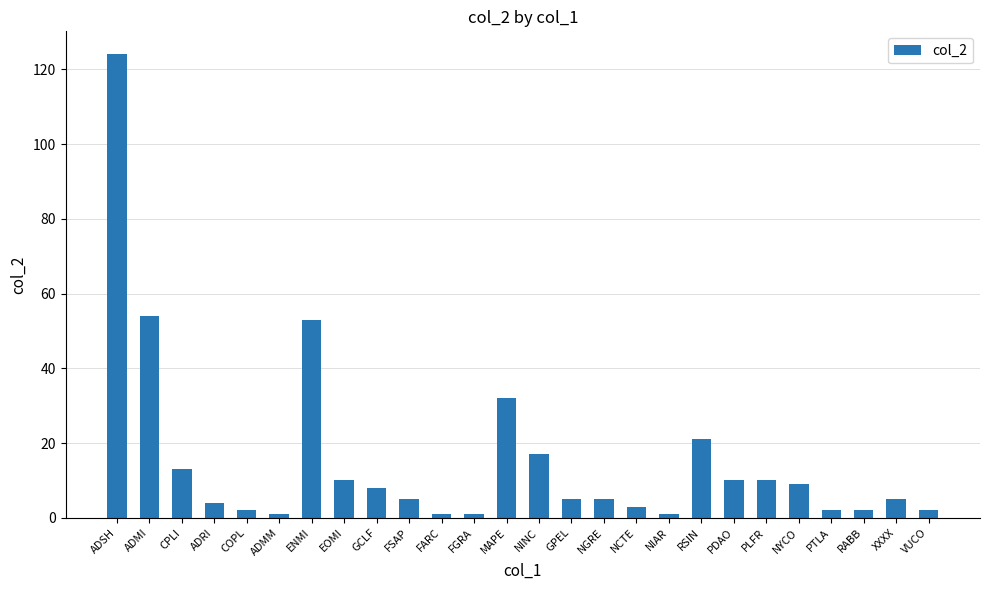

The value at EOMI is 16. True or false?

False